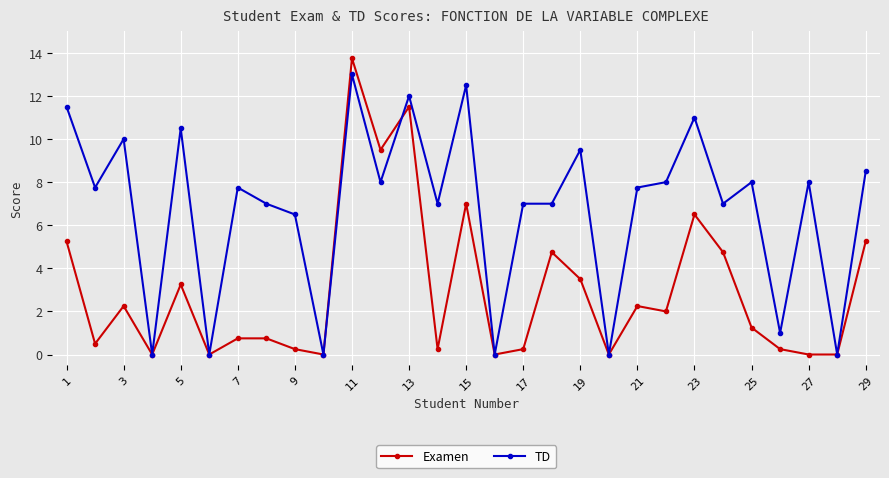

Which series has the widest spread of values?

Examen